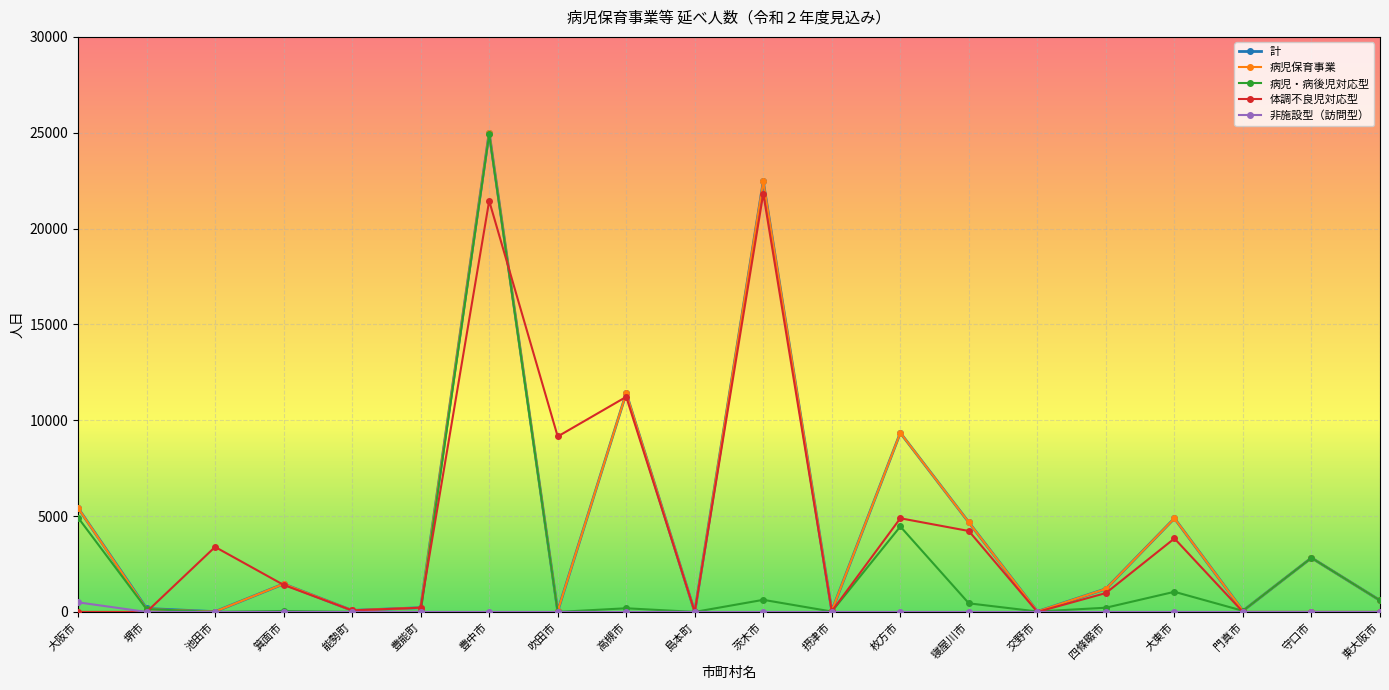

What is the label of the 17th point from the right?

箕面市